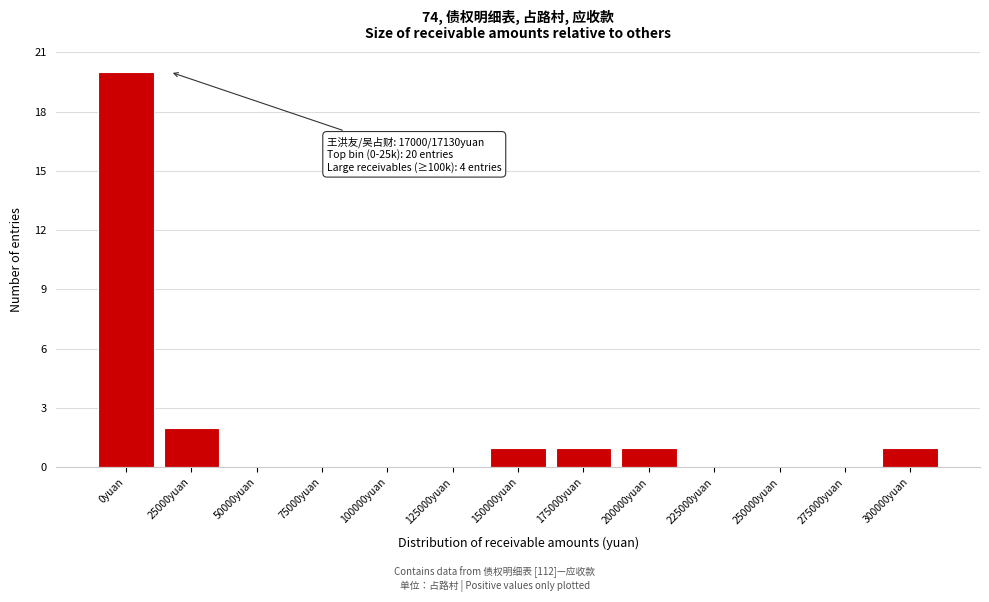

Reading left to right, what are all the values shown in this chart?

0yuan=20	25000yuan=2	50000yuan=0	75000yuan=0	100000yuan=0	125000yuan=0	150000yuan=1	175000yuan=1	200000yuan=1	225000yuan=0	250000yuan=0	275000yuan=0	300000yuan=1